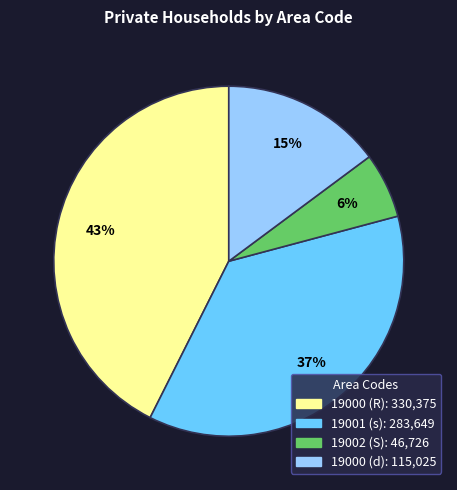

True or false: 19002 (S) accounts for 1% of the total.

False